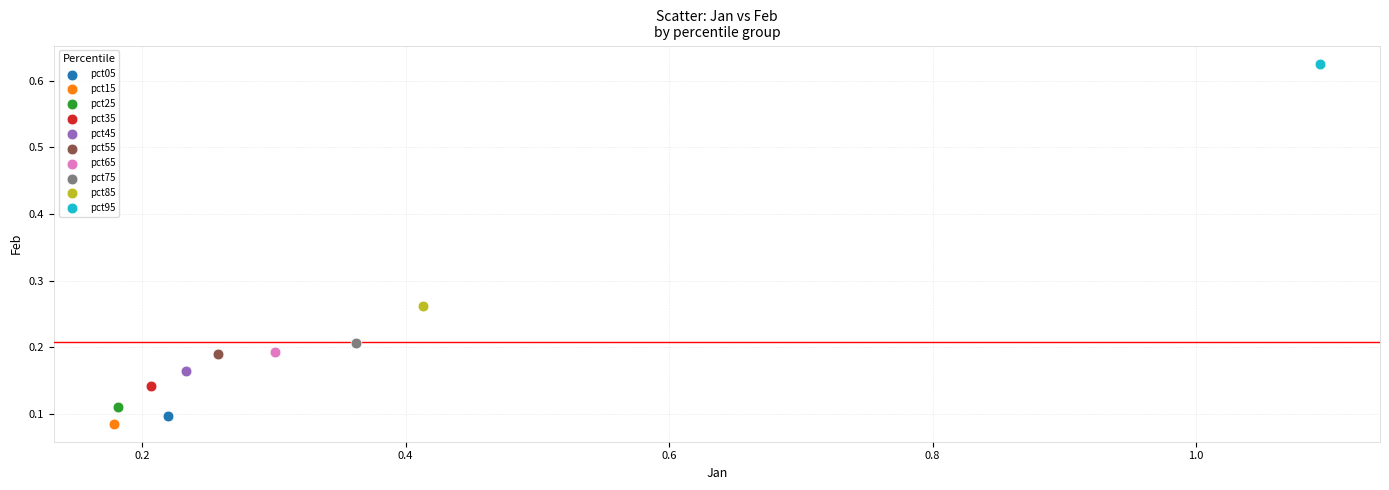

What are all the series names shown in the legend?

pct05, pct15, pct25, pct35, pct45, pct55, pct65, pct75, pct85, pct95